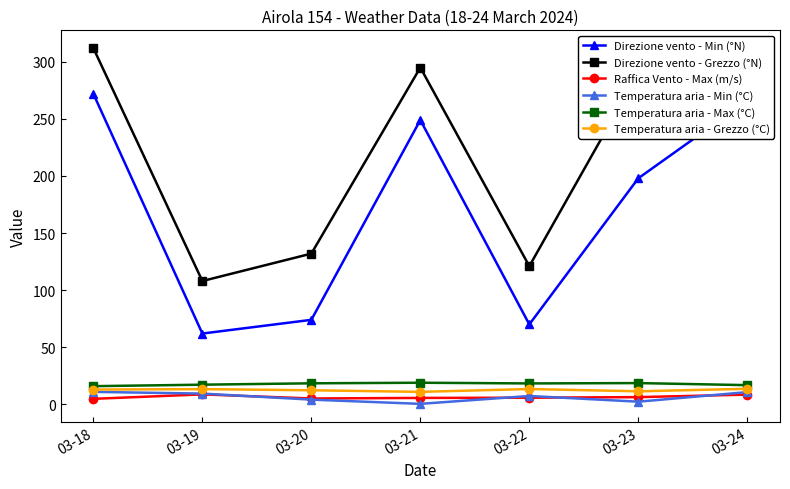

Between 03-22 and 03-24, which series saw the biggest shift?

Direzione vento - Min (°N)